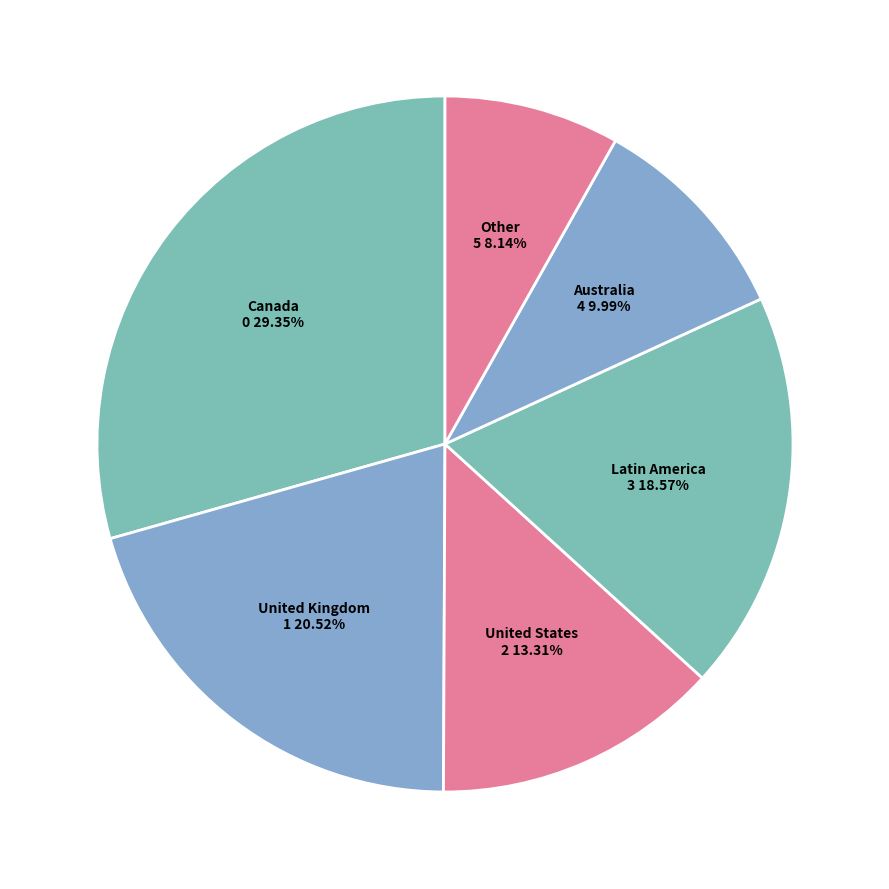

How many slices are in this pie chart?

6